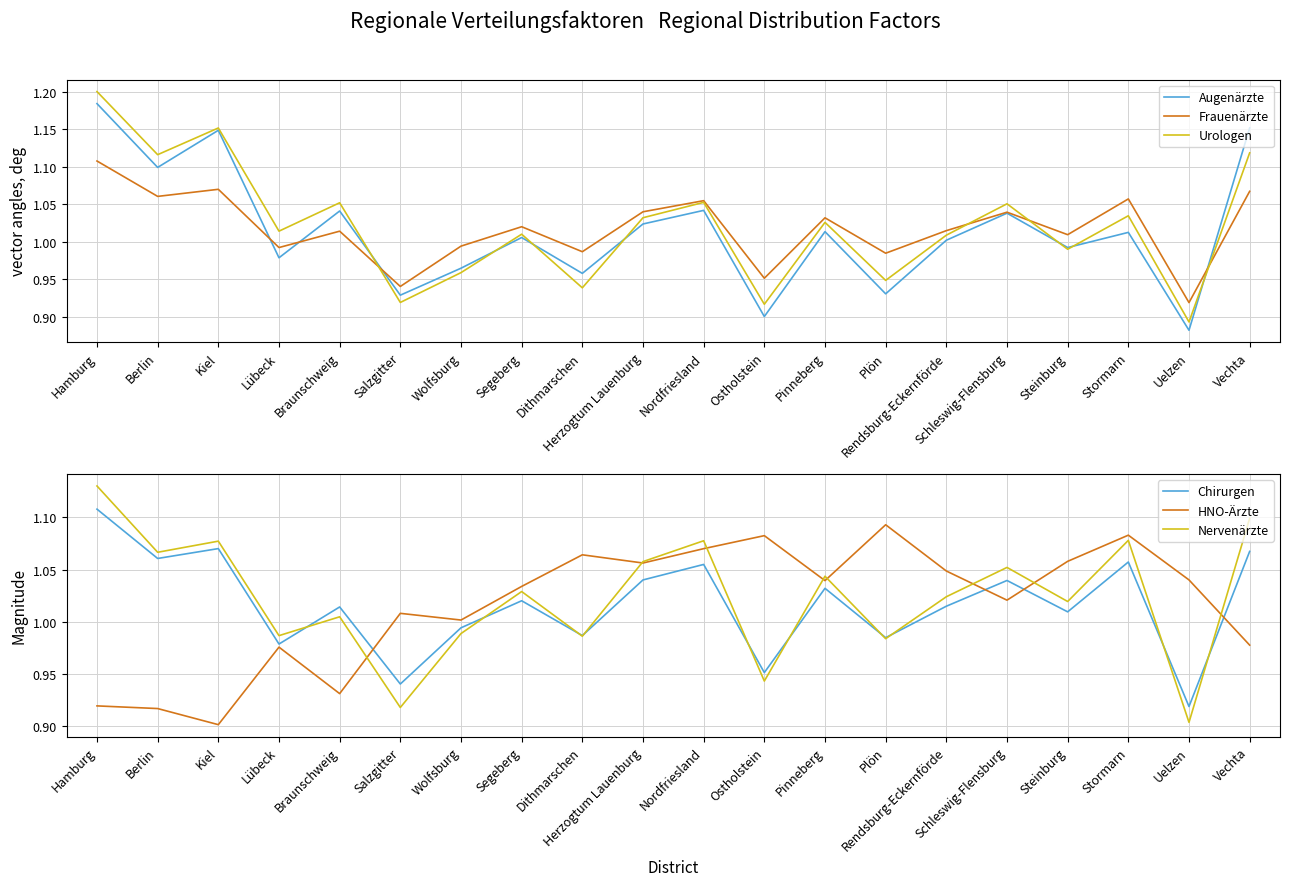

Which series has the largest total across all categories?

Nervenärzte